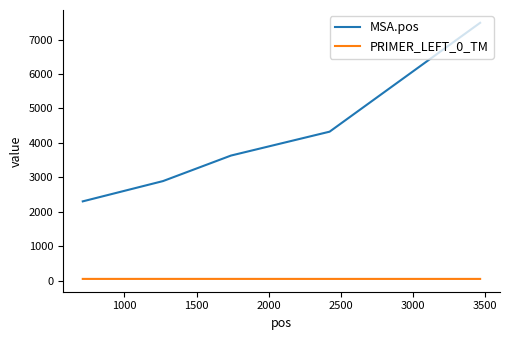

True or false: MSA.pos and PRIMER_LEFT_0_TM cross at least once.

False